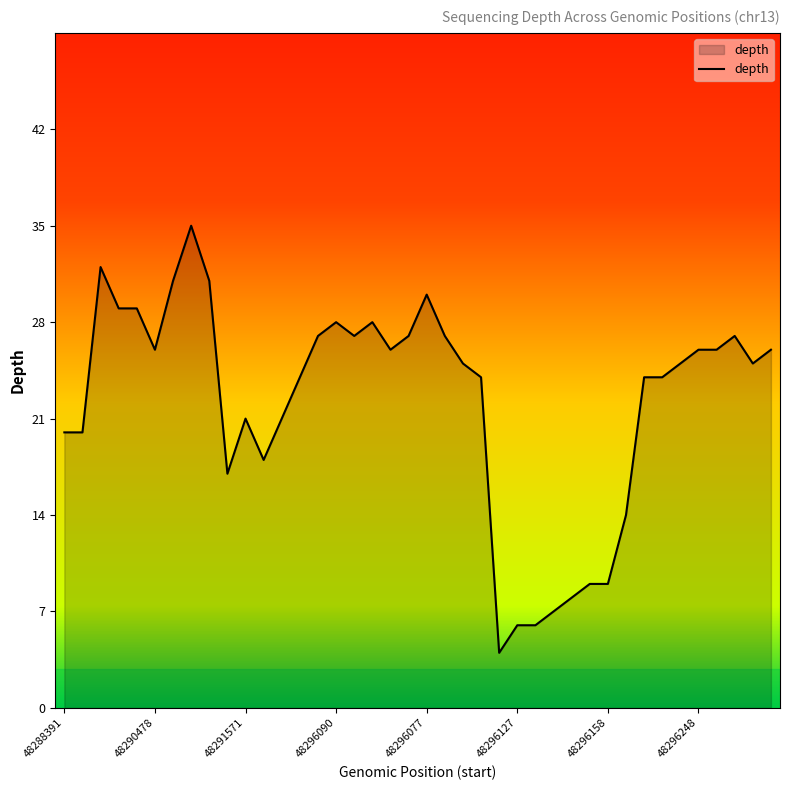

What is the smallest value displayed?

4